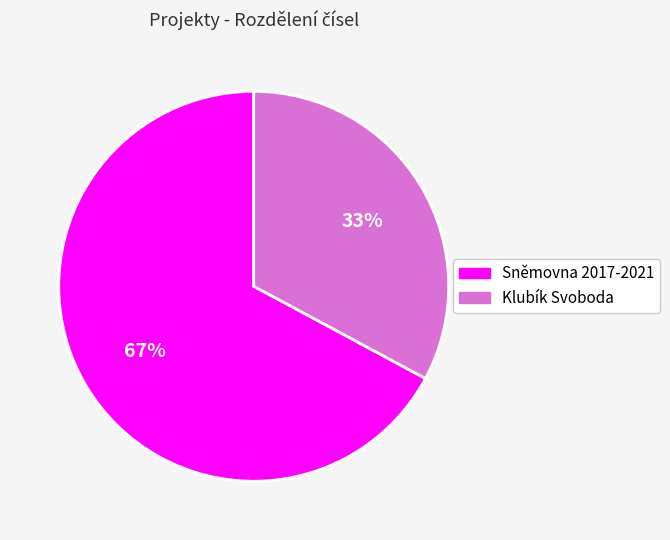

Which category has the smallest portion of the pie?

Klubík Svoboda